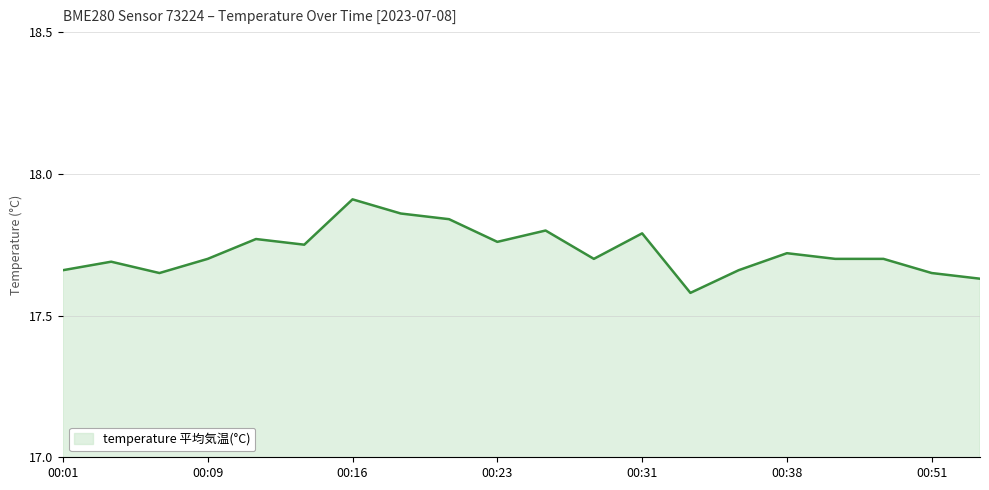

What is the difference between the maximum and minimum values?

0.3